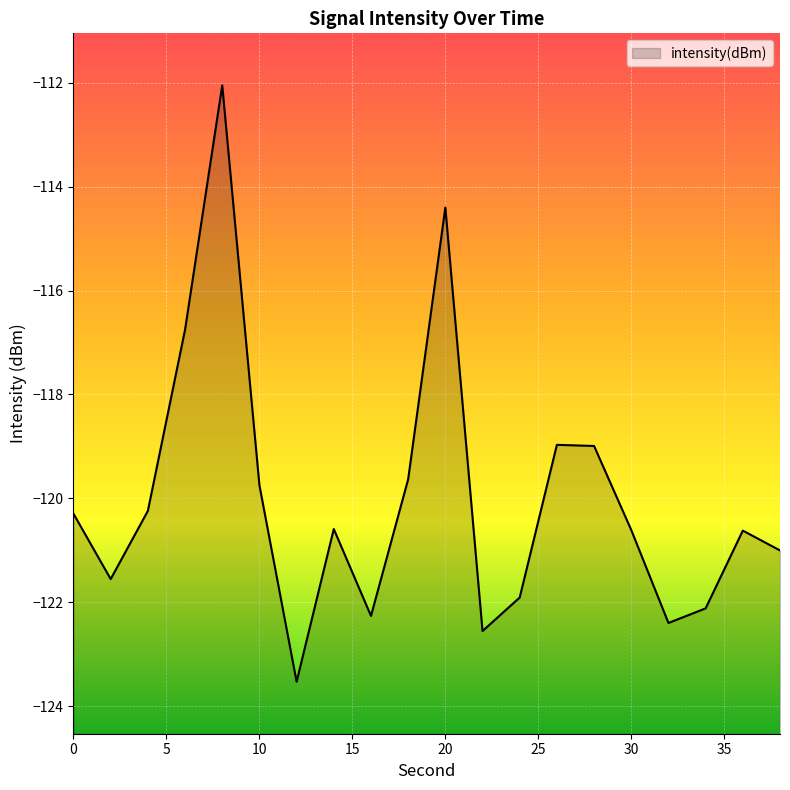

Reading left to right, list all the values displayed in this chart.

0=-120.3	2=-121.6	4=-120.2	6=-116.8	8=-112.1	10=-119.7	12=-123.5	14=-120.6	16=-122.3	18=-119.6	20=-114.4	22=-122.5	24=-121.9	26=-119.0	28=-119.0	30=-120.6	32=-122.4	34=-122.1	36=-120.6	38=-121.0